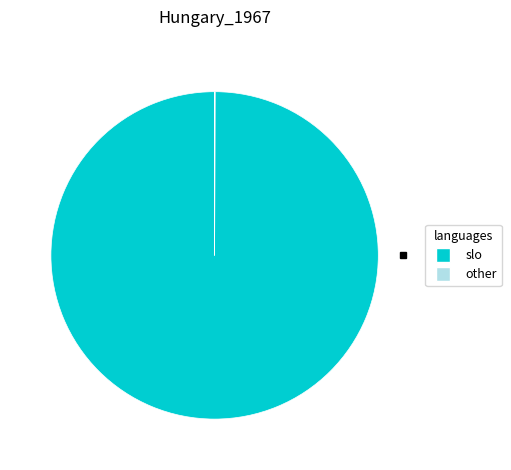

Which slice is the largest?

slo